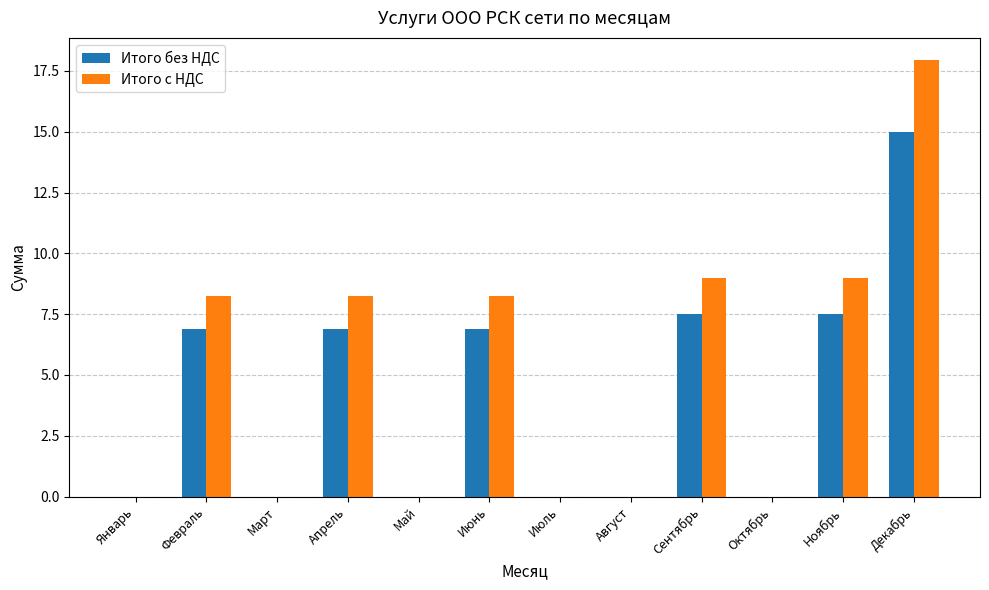

What is the sum of all Итого без НДС values?

50.6